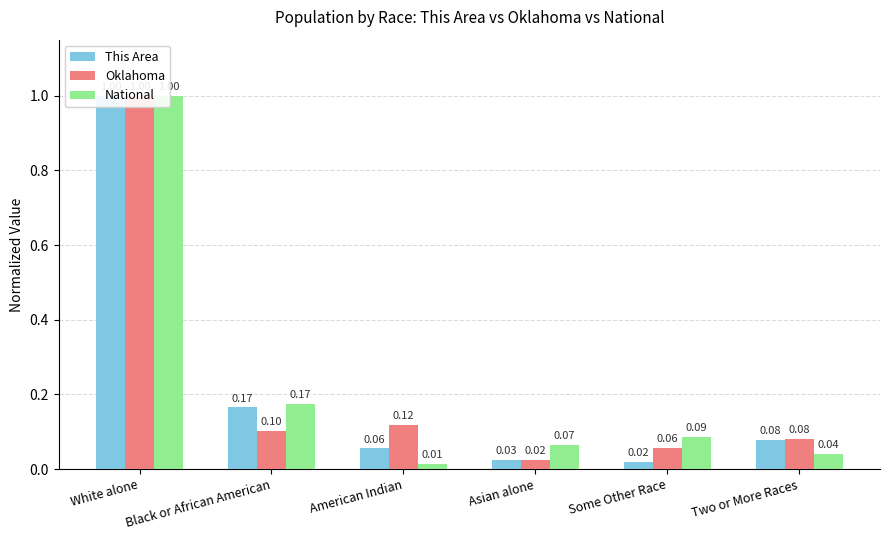

Is the value of This Area at Some Other Race greater than the value of National at American Indian?

Yes